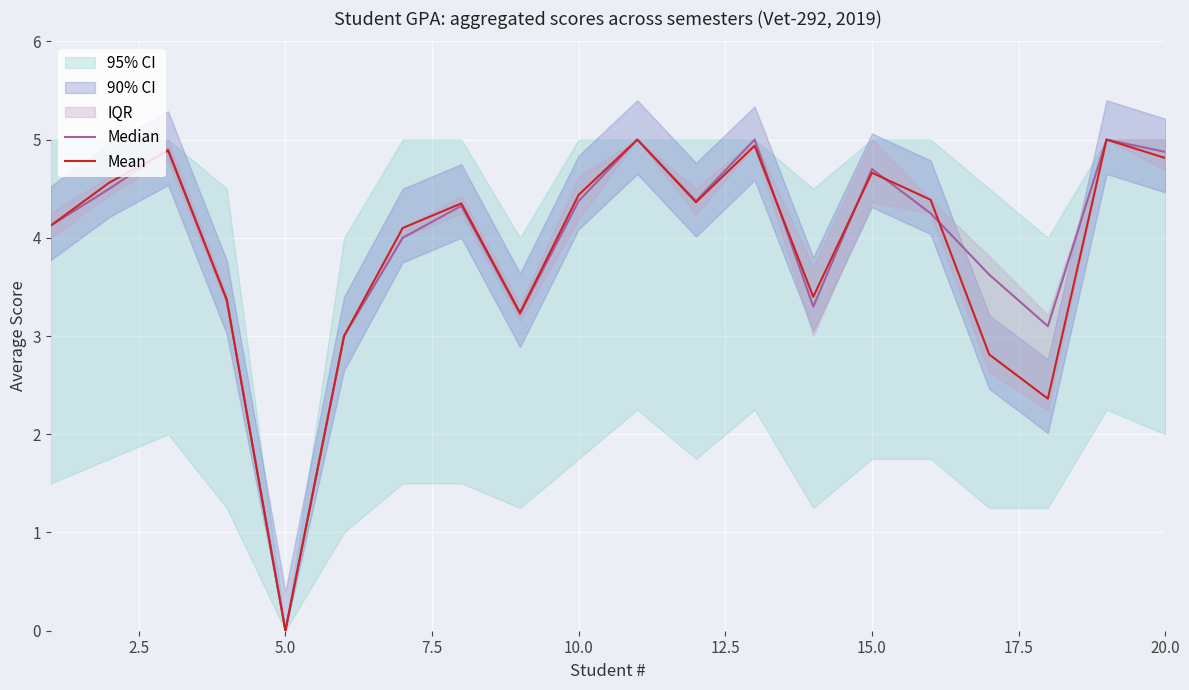

How many interior local valleys does the Mean series have?

5